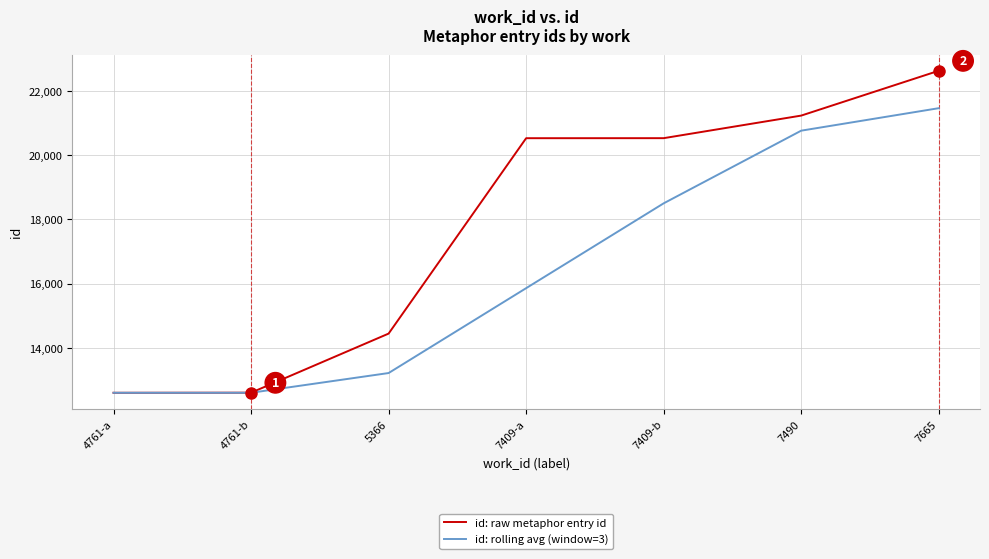

List the series in order of their overall mean, highest first.

id: raw metaphor entry id, id: rolling avg (window=3)